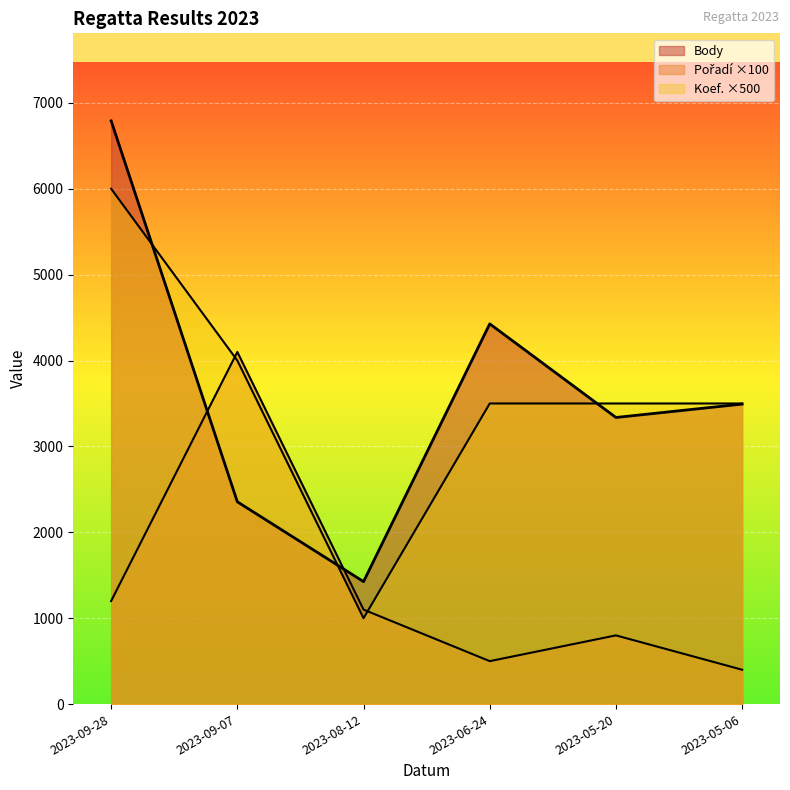

How many data points in Pořadí are above 1100?

2